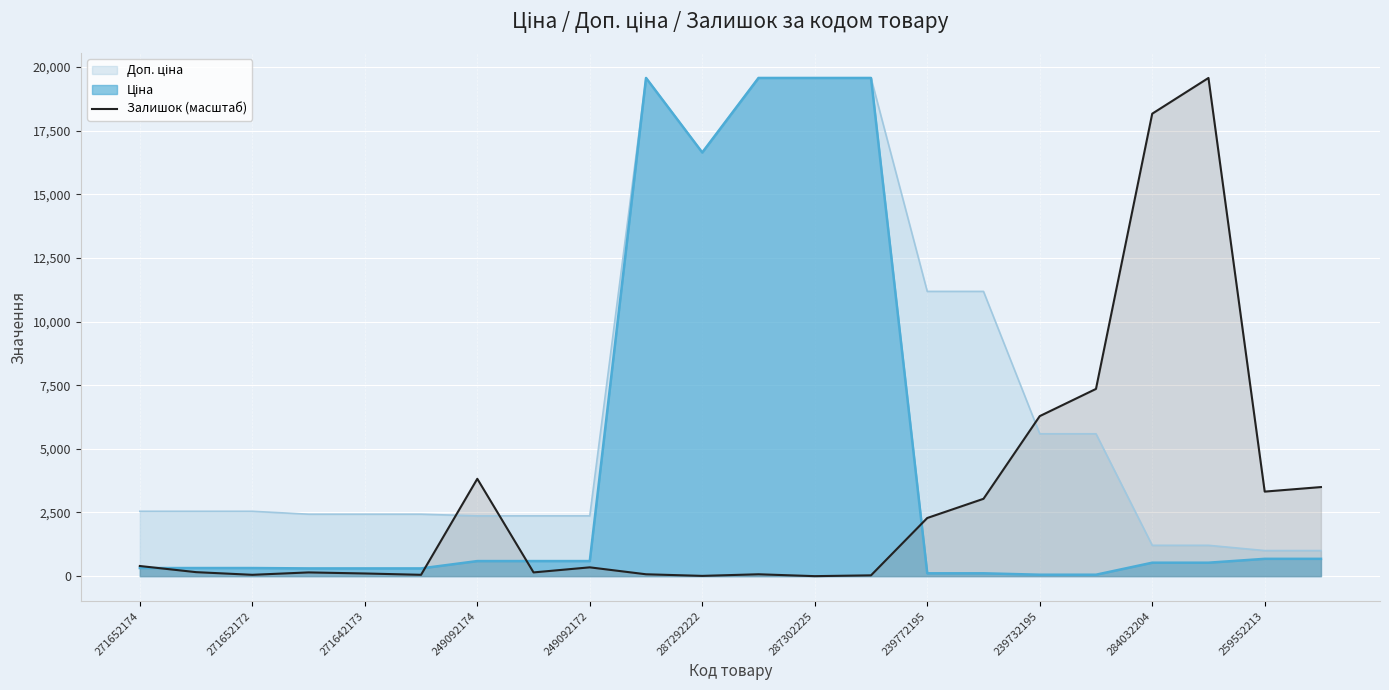

Reading left to right, extract all data points from this chart.

398.0	157.1	52.4	146.6	104.7	52.4	3822.9	146.6	345.6	73.3	10.5	73.3	0.0	31.4	2283.3	3037.4	6284.2	7352.5	18161.4	19564.9	3320.2	3498.2